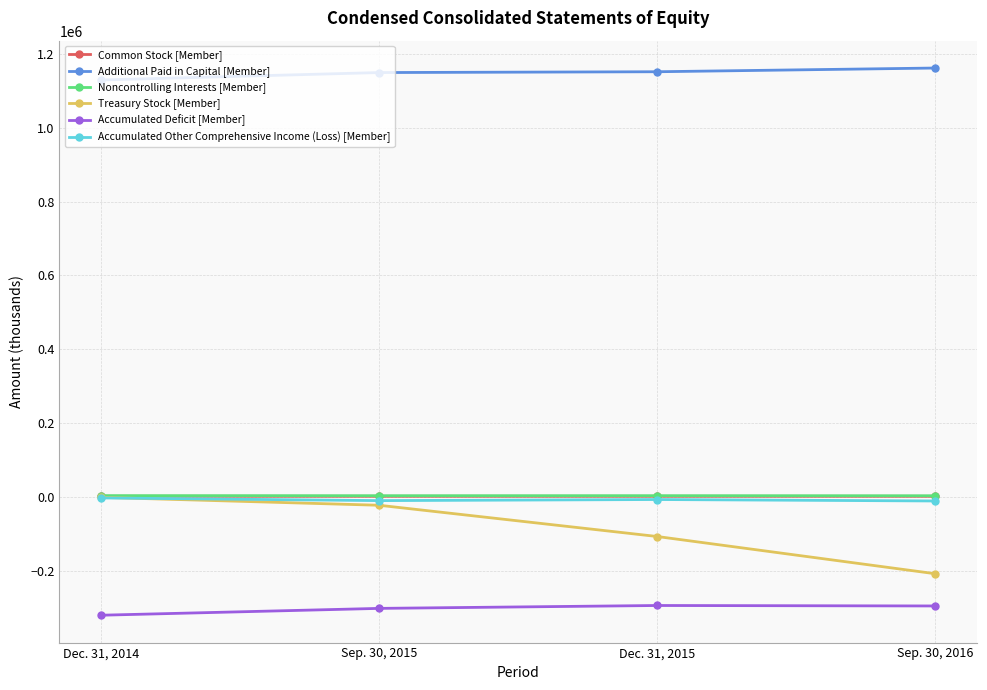

The Treasury Stock [Member] series shows -208632 at Sep. 30, 2016. True or false?

True